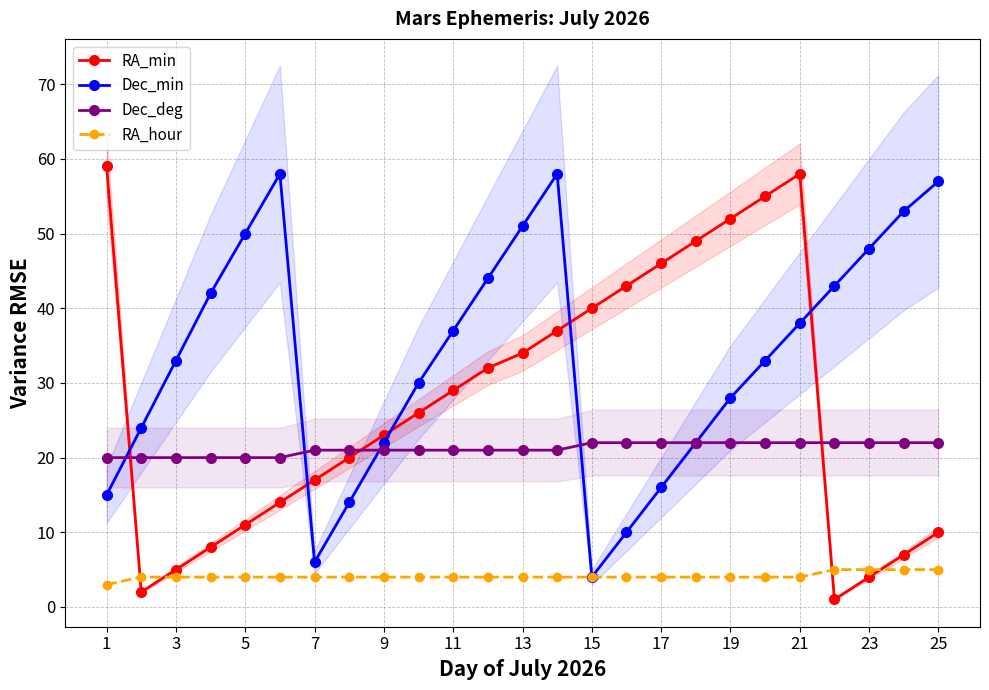

How many Dec_deg values are between 21 and 22?

19